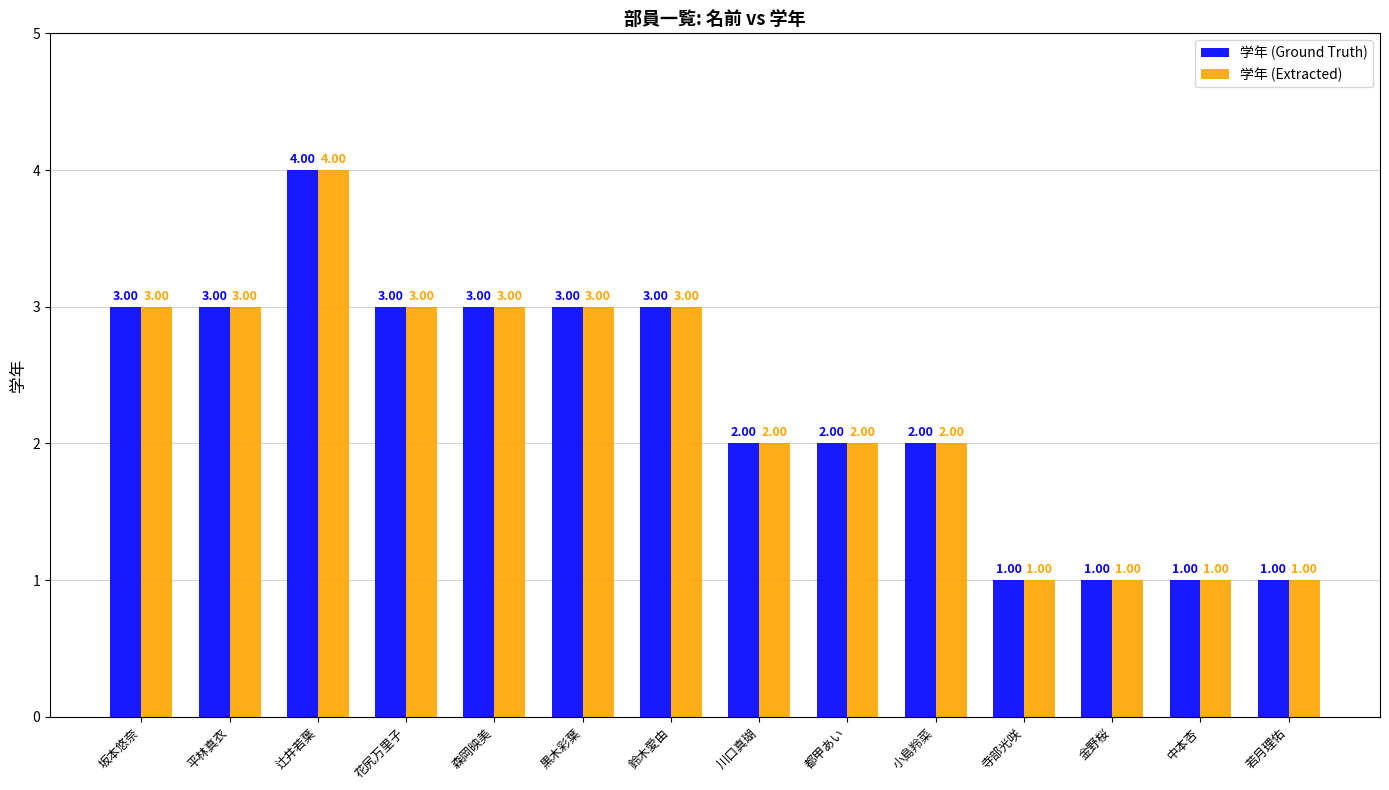

What is the total value across all series at 黒木彩葉?

6